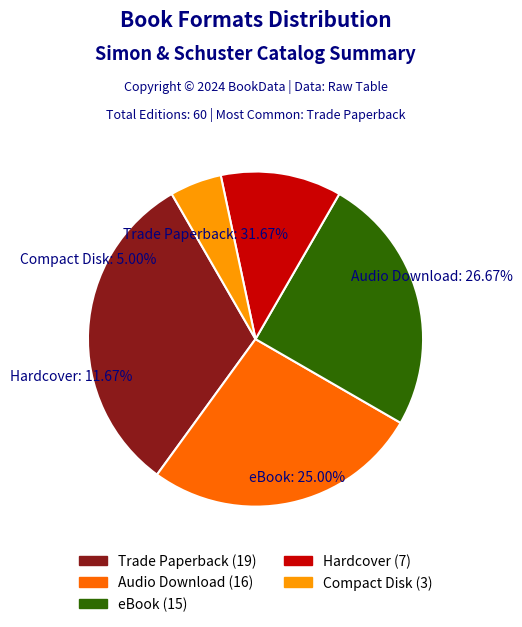

What percentage is the Trade Paperback slice, to the nearest percent?

32%